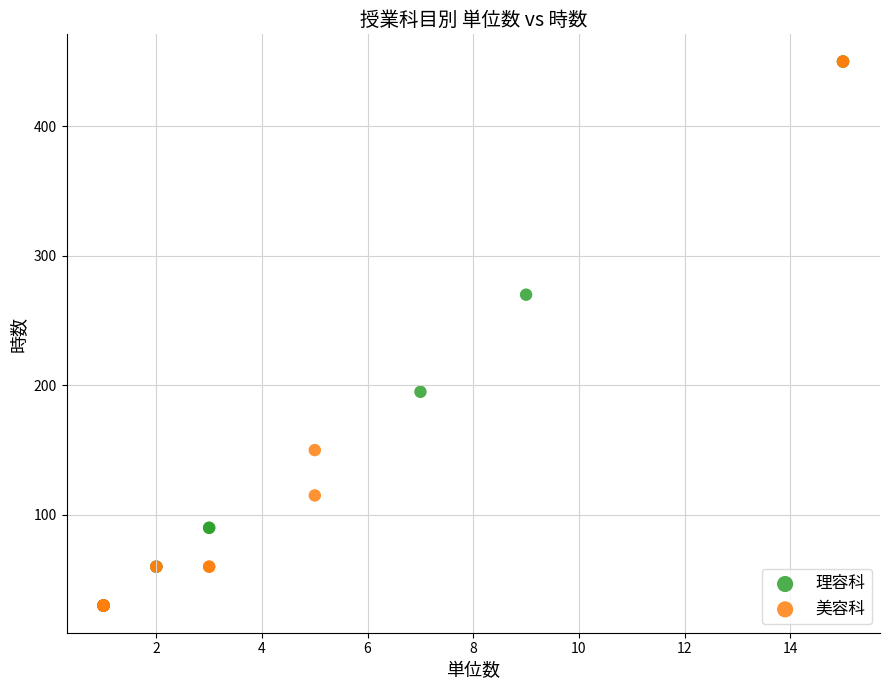

What are all the series names shown in the legend?

理容科, 美容科